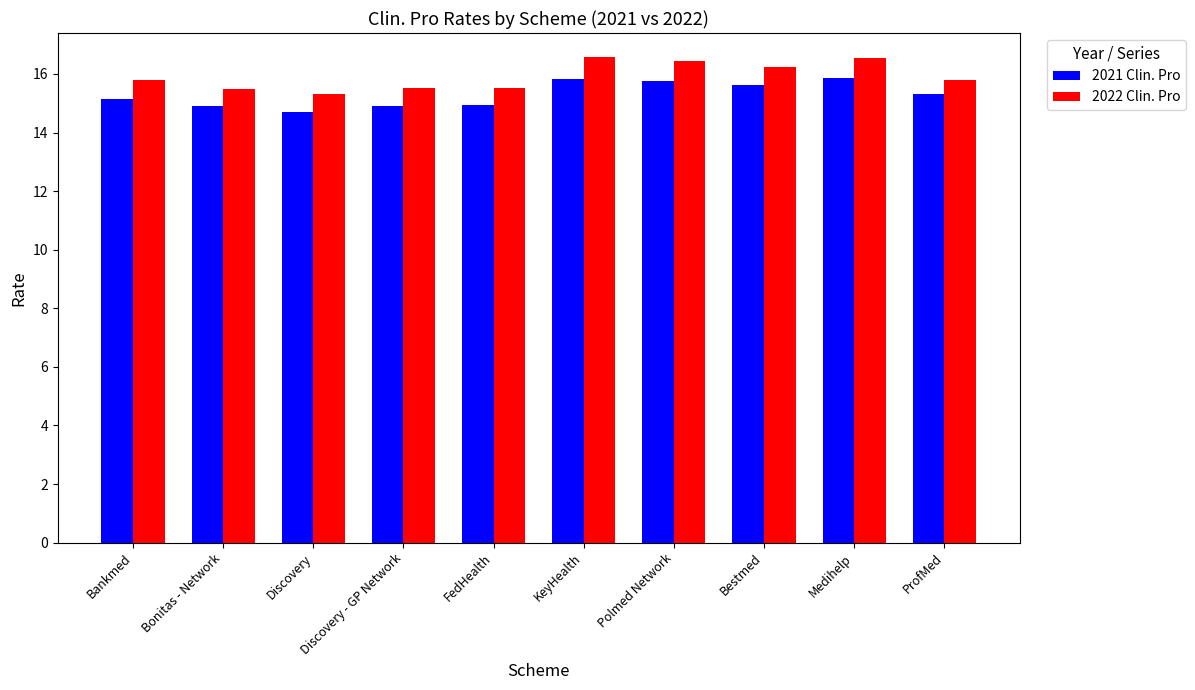

What is the sum of the 2022 Clin. Pro values at FedHealth and Bestmed?

31.8